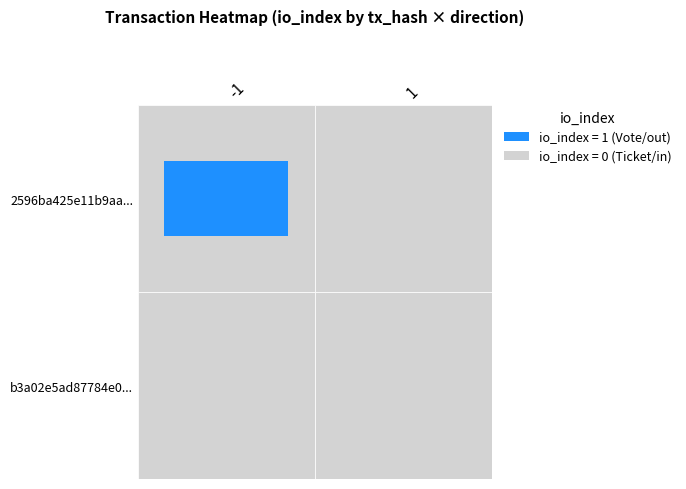

What is the sum of all 2596ba425e11b9aa61498d91f2946c38750e0f1 values?

1